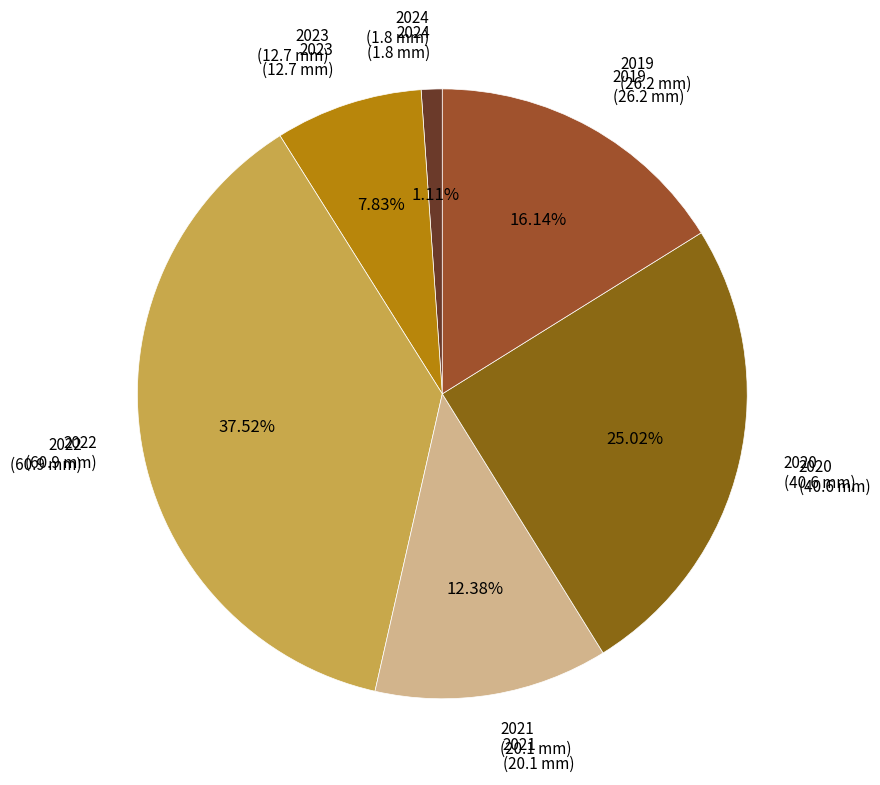

Count the number of slices in the pie.

6